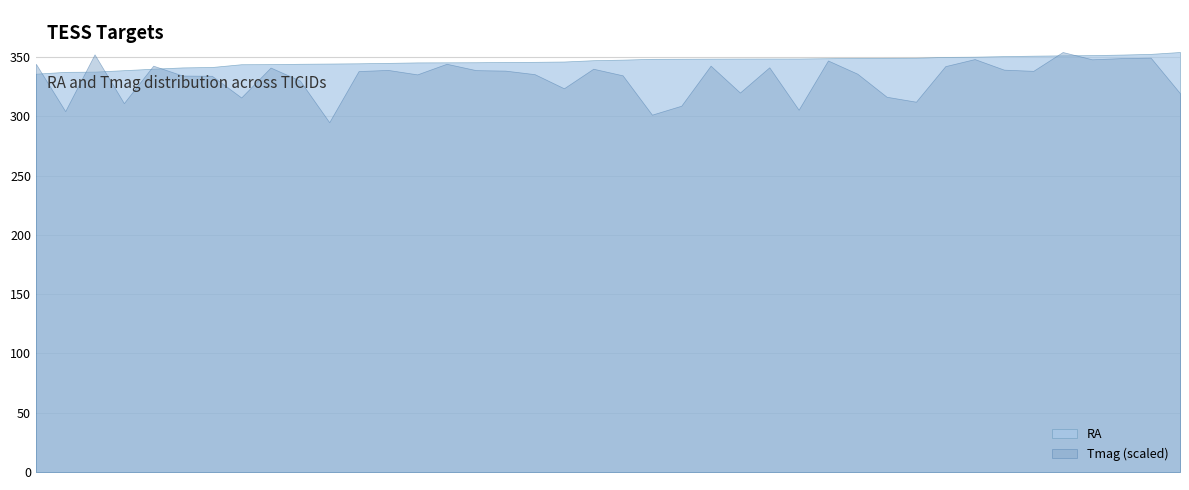

What is the total value across all series at 2052613899?

366.1